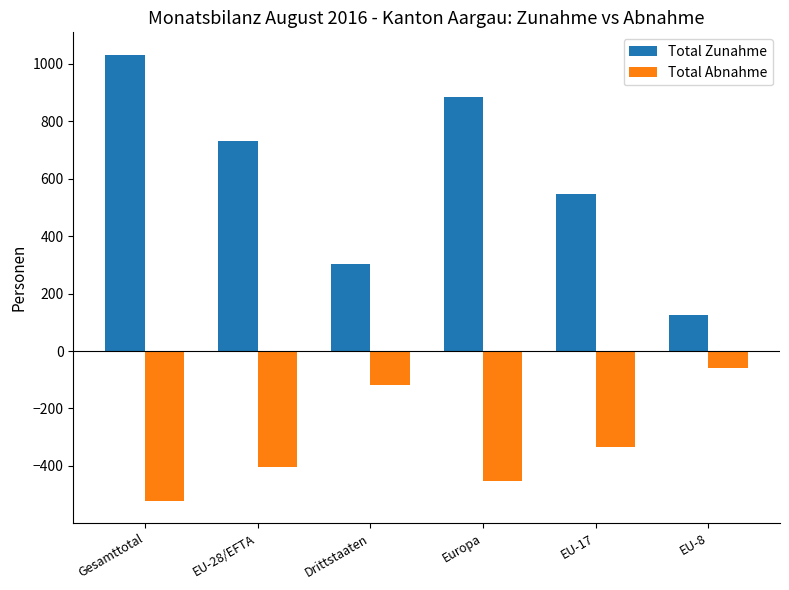

What value does the Total Abnahme series have at EU-8?

-60